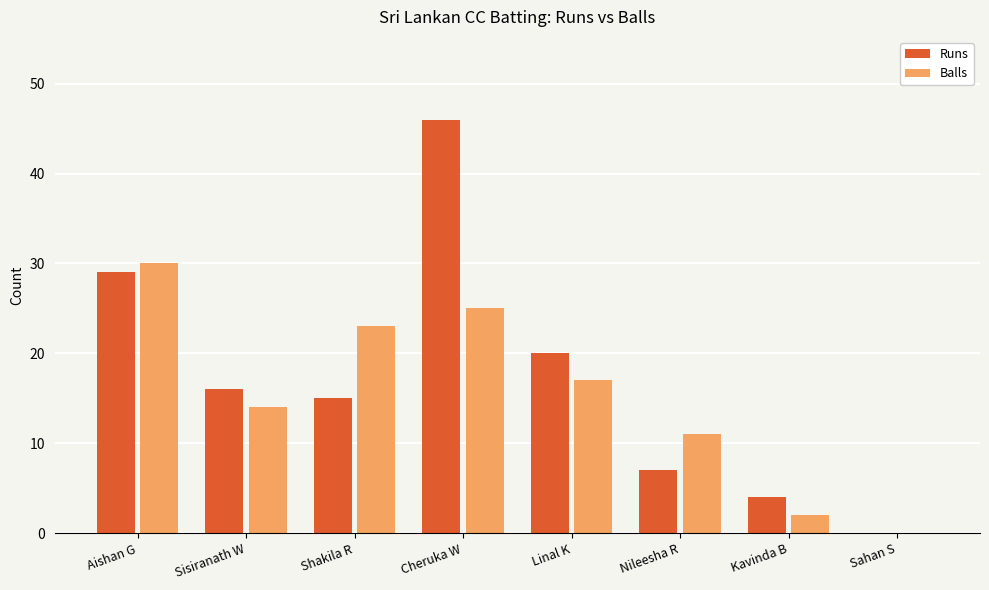

Reading left to right, extract all data points from this chart.

Runs: 29	16	15	46	20	7	4	0
Balls: 30	14	23	25	17	11	2	0